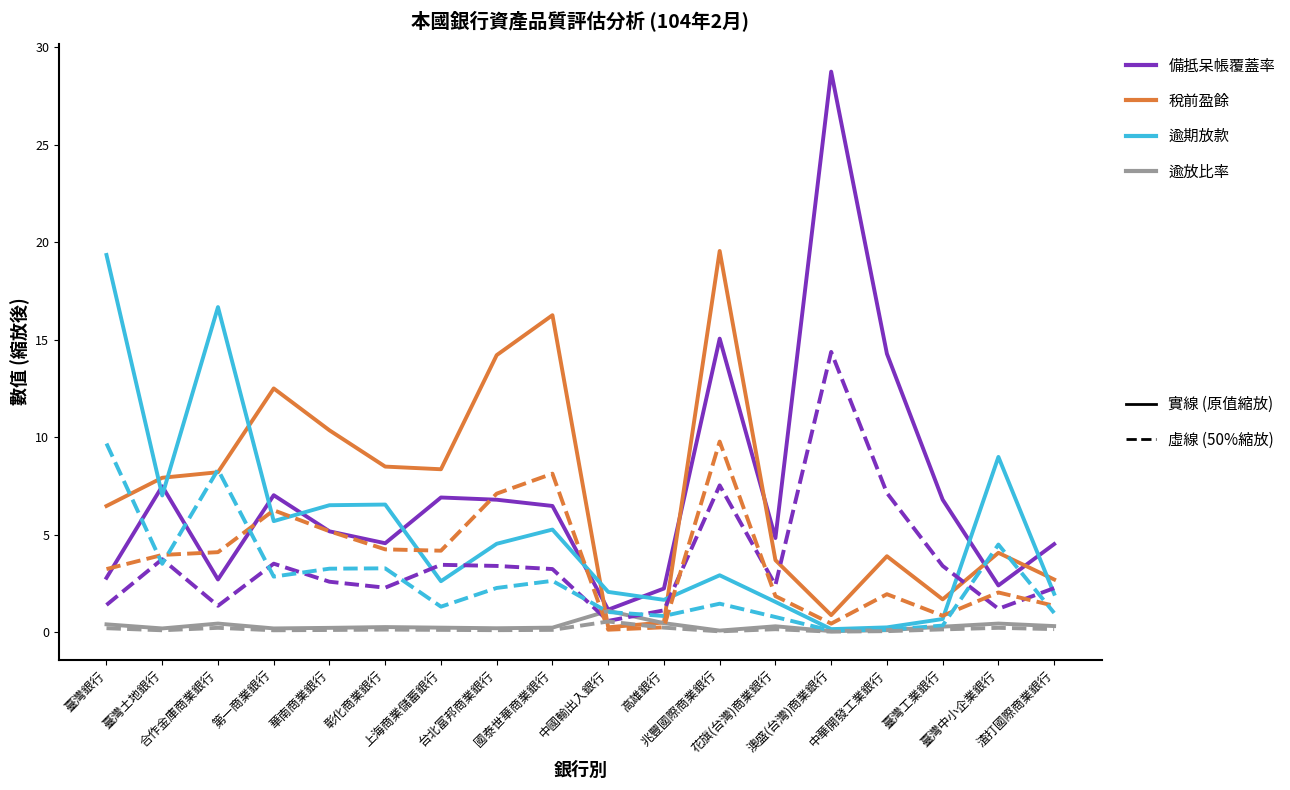

How many lines are shown in the chart?

4